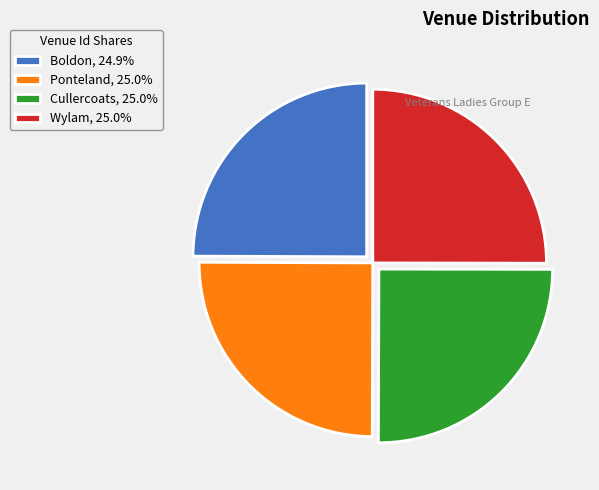

How many slices are in this pie chart?

4